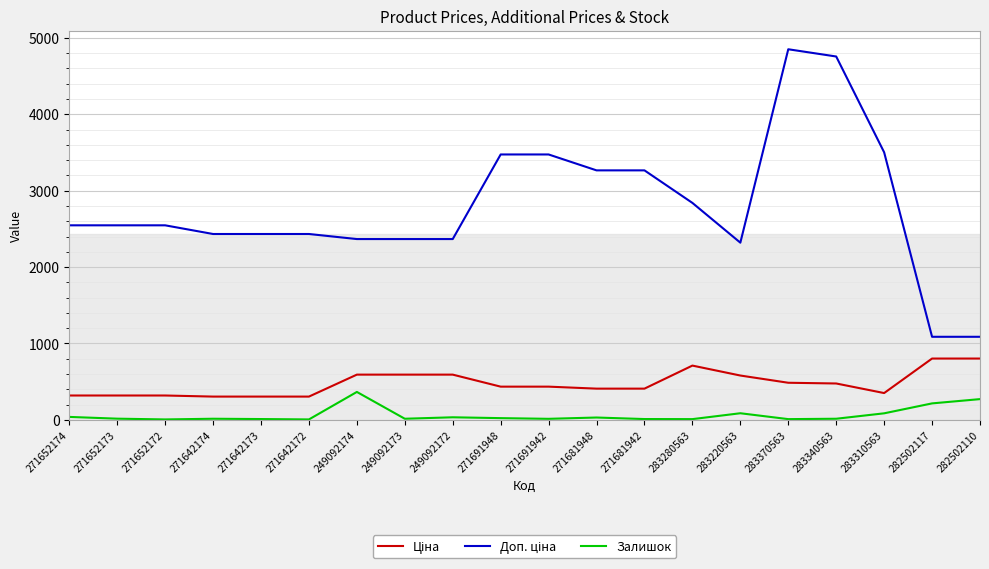

How many lines are shown in the chart?

3